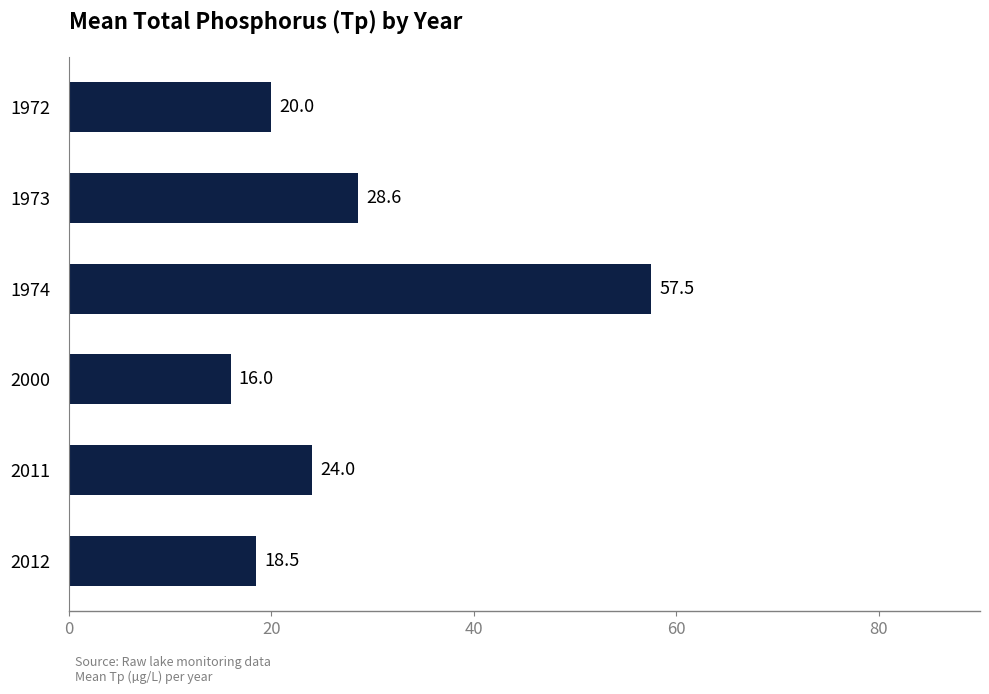

Count the number of categories in the chart.

6